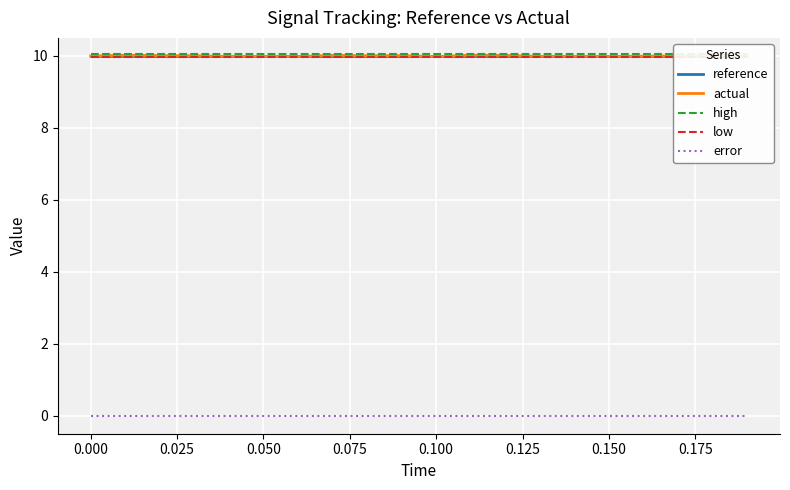

What is the greatest value displayed?

10.0